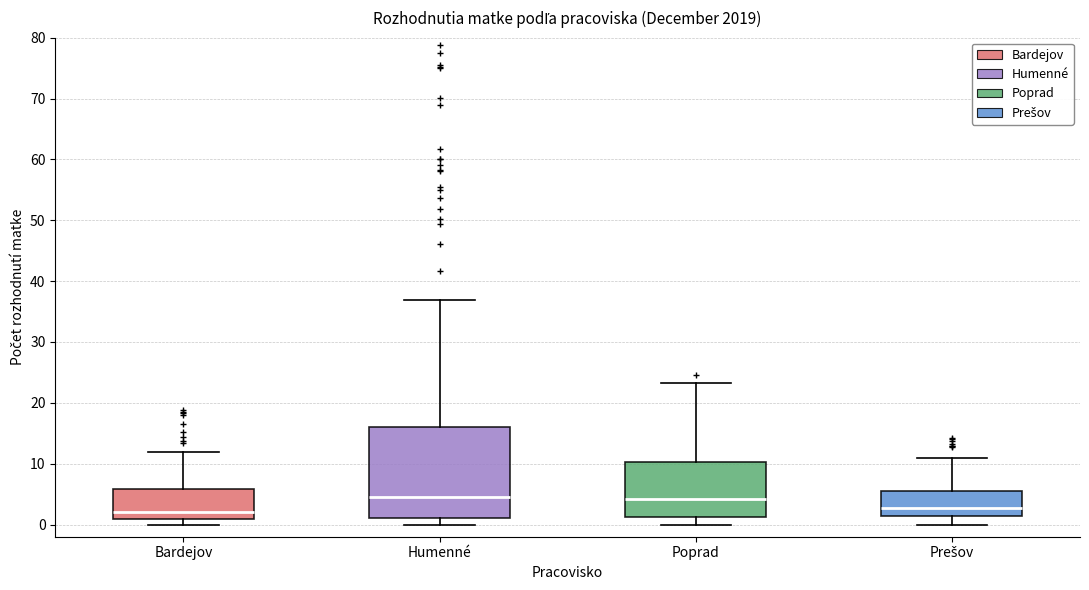

Reading left to right, read every box against the y-axis: the position of its median line, the range the box covers, and the ends of its whiskers. The values are not printed on the chart, so give them approximately, as read against the axis.

Bardejov: median 2, box 1 to 6, whiskers 0 to 12
Humenné: median 4, box 1 to 16, whiskers 0 to 37
Poprad: median 4, box 1 to 10, whiskers 0 to 23
Prešov: median 3, box 1 to 6, whiskers 0 to 11